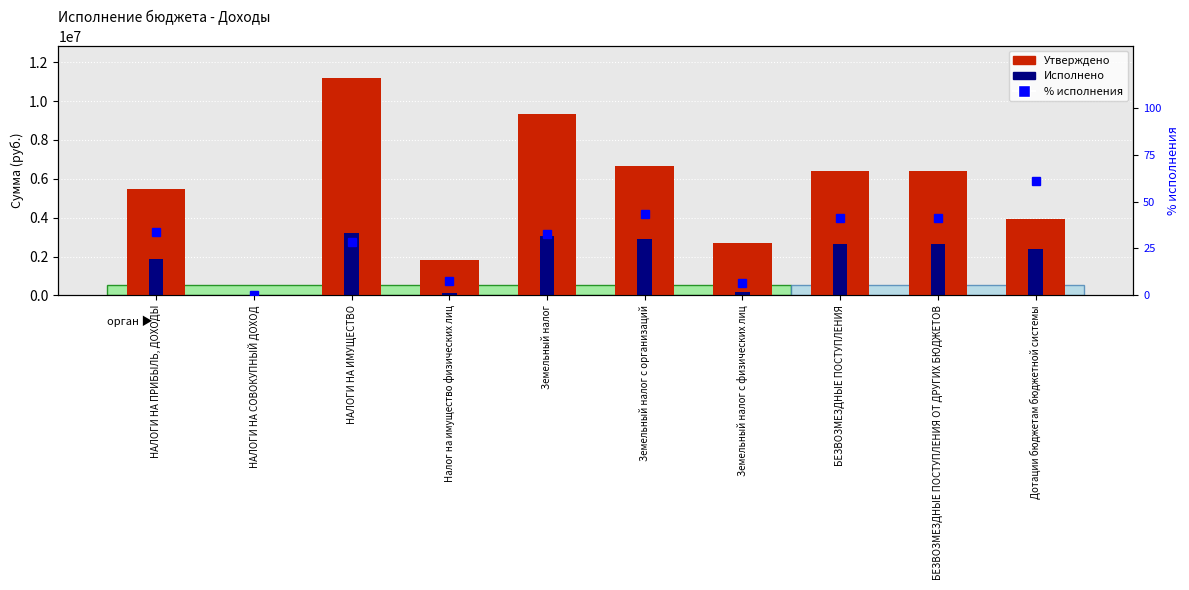

How many data points in Утверждено are less than 6418044?

5